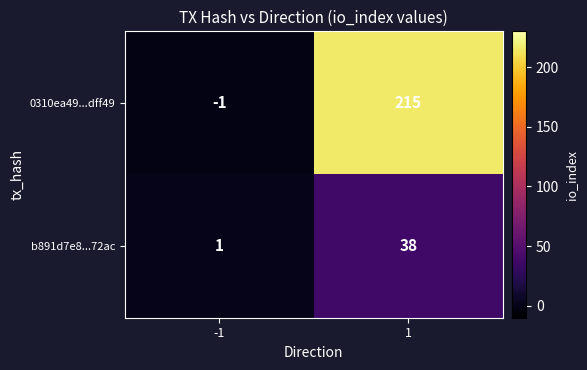

At how many categories does at least one series exceed 6?

1